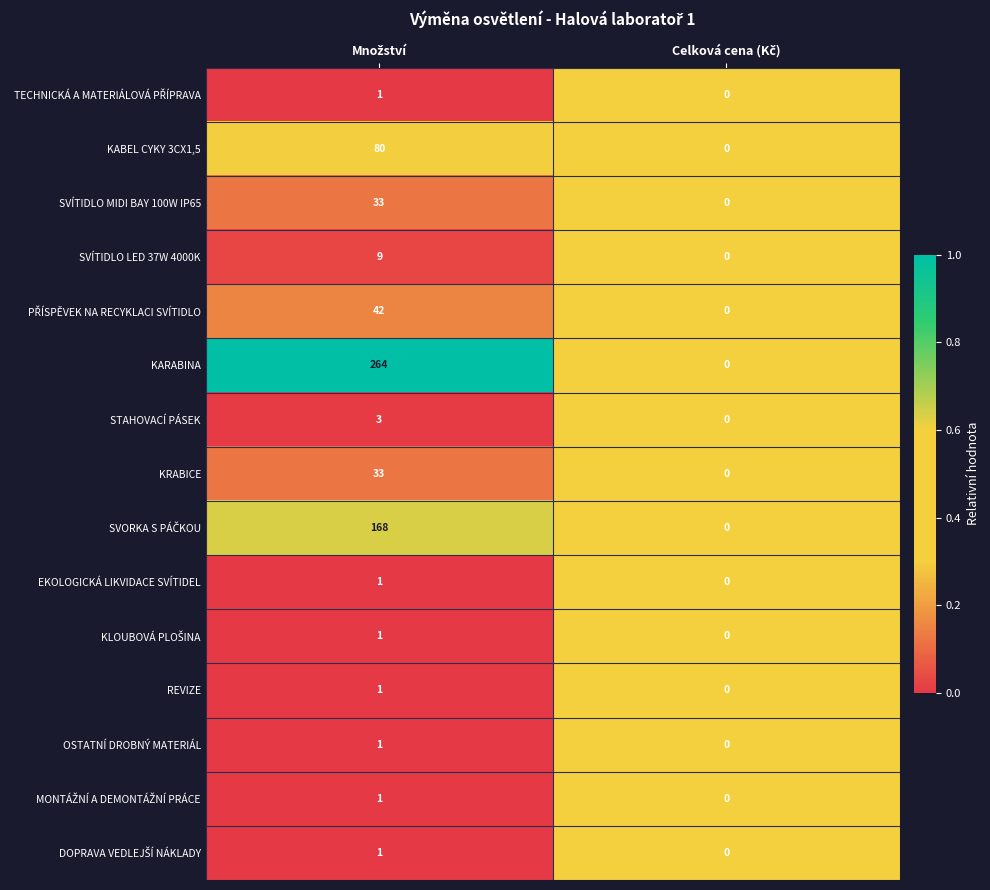

How many positive values does the REVIZE series have?

1